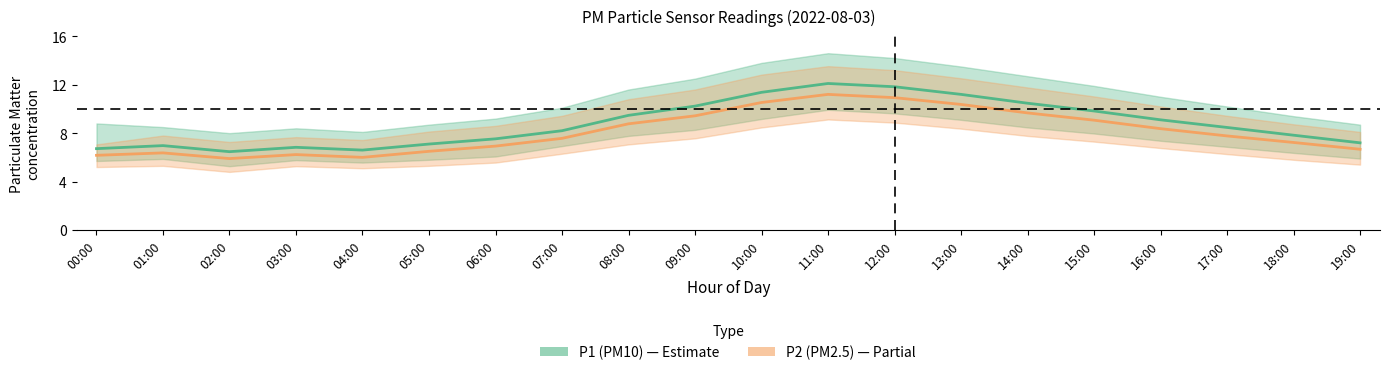

Which category has the lowest value in the P2_upper series?

00:00